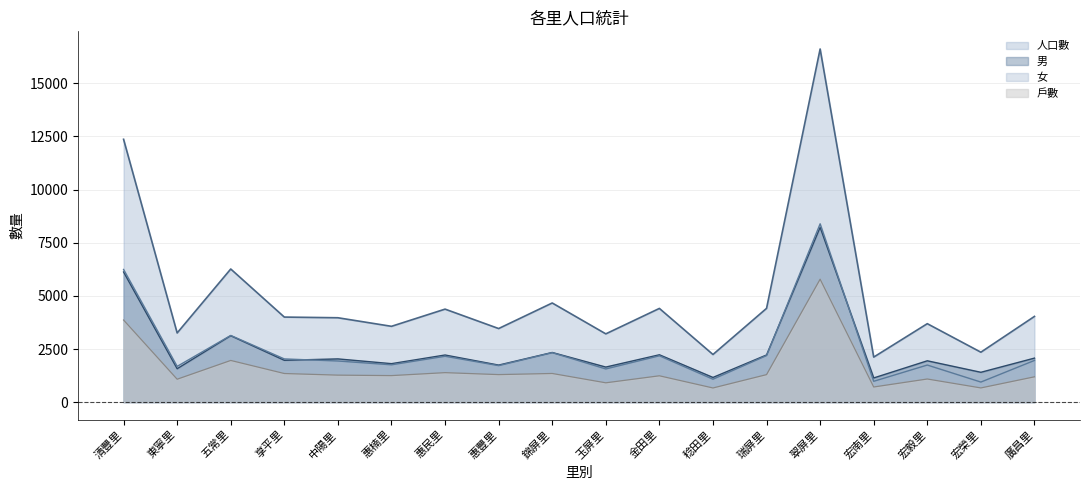

Rank the series at 稔田里 from highest to lowest value.

人口數, 男, 女, 戶數